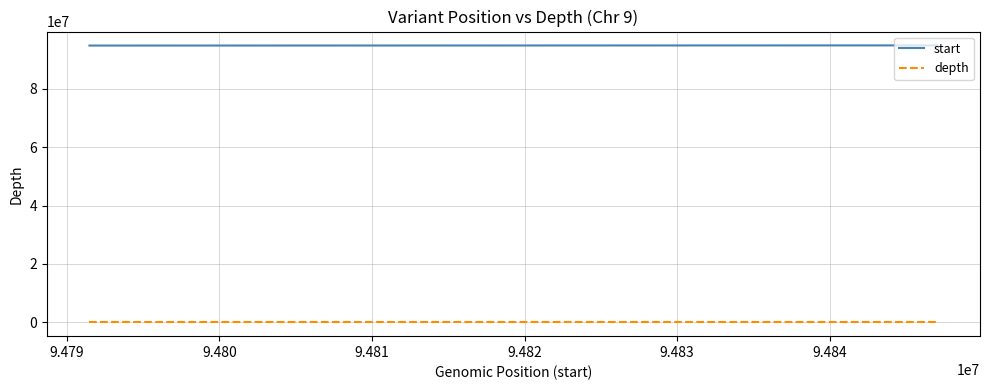

List the series in order of their peak value, lowest first.

depth, start